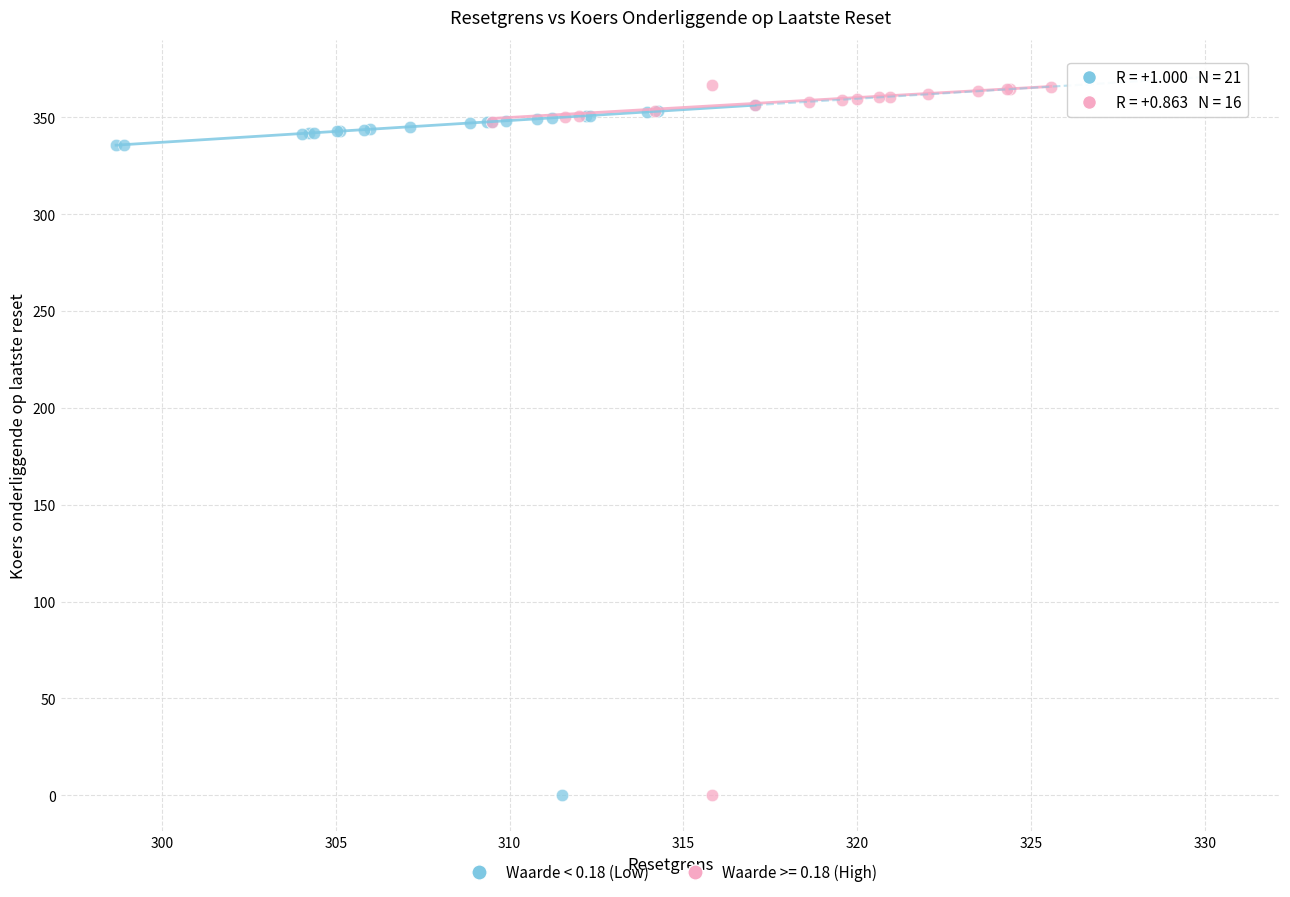

What are all the series names shown in the legend?

Waarde < 0.18 (Low), Waarde >= 0.18 (High)